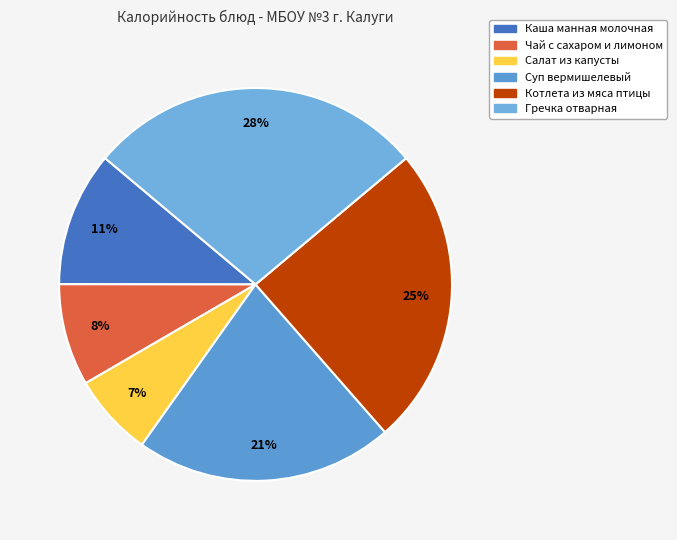

How many segments does this pie chart have?

6